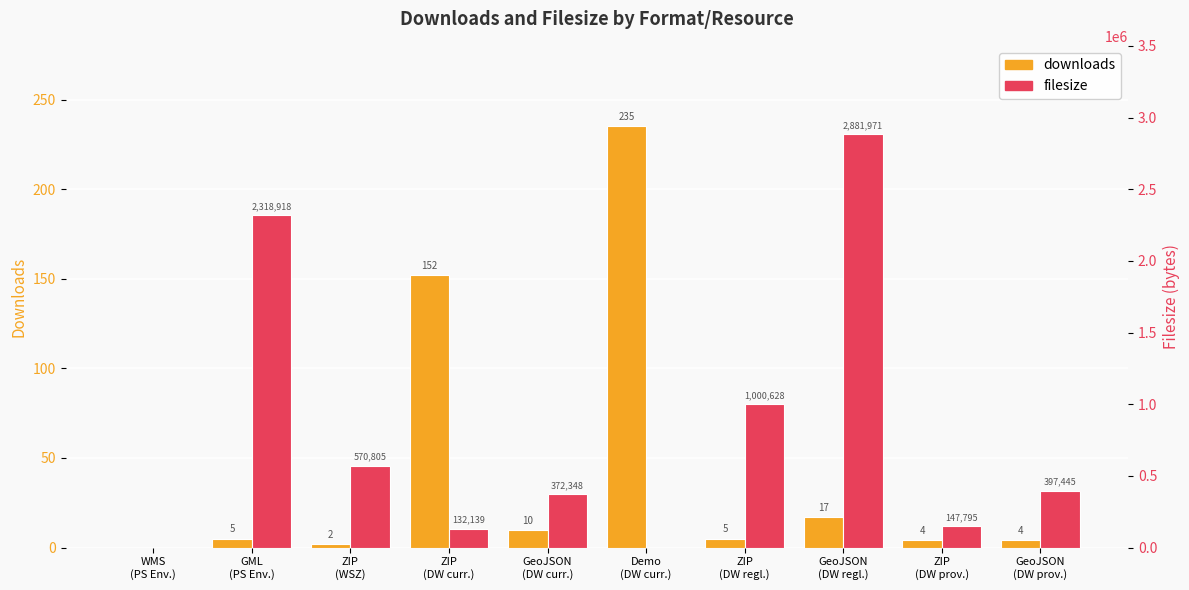

The downloads series shows 17 at GeoJSON
(DW regl.). True or false?

True